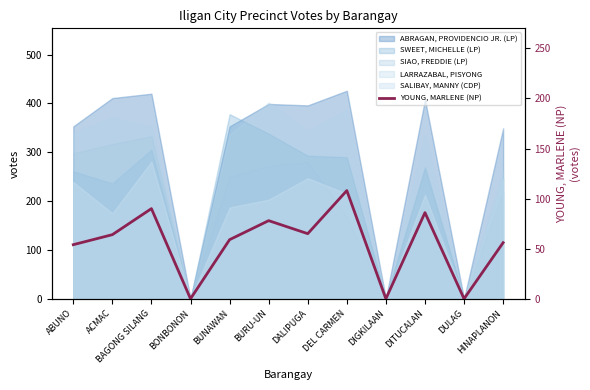

What is the average value?

55